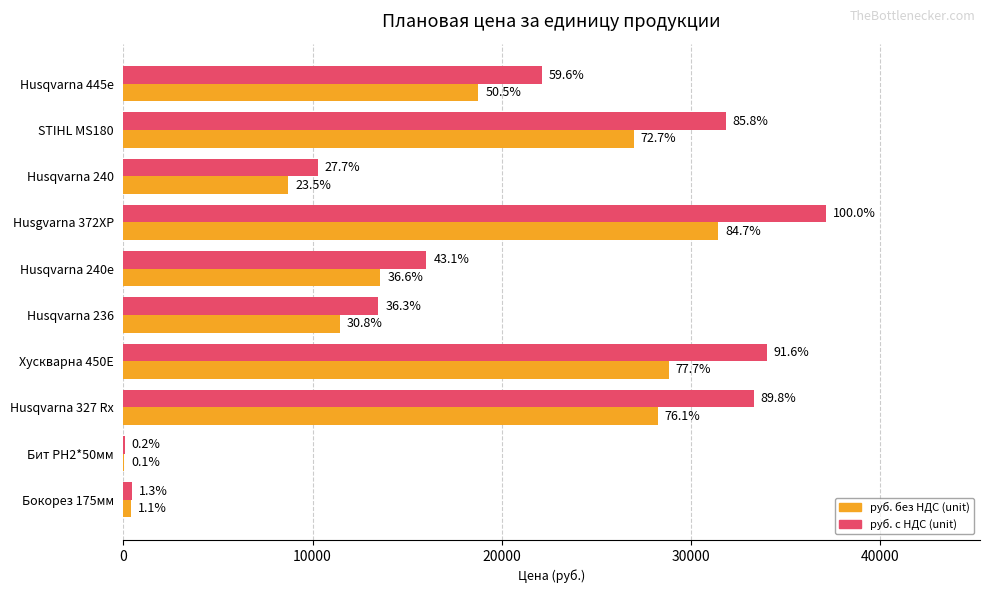

What are all the series names shown in the legend?

руб. без НДС (unit), руб. с НДС (unit)